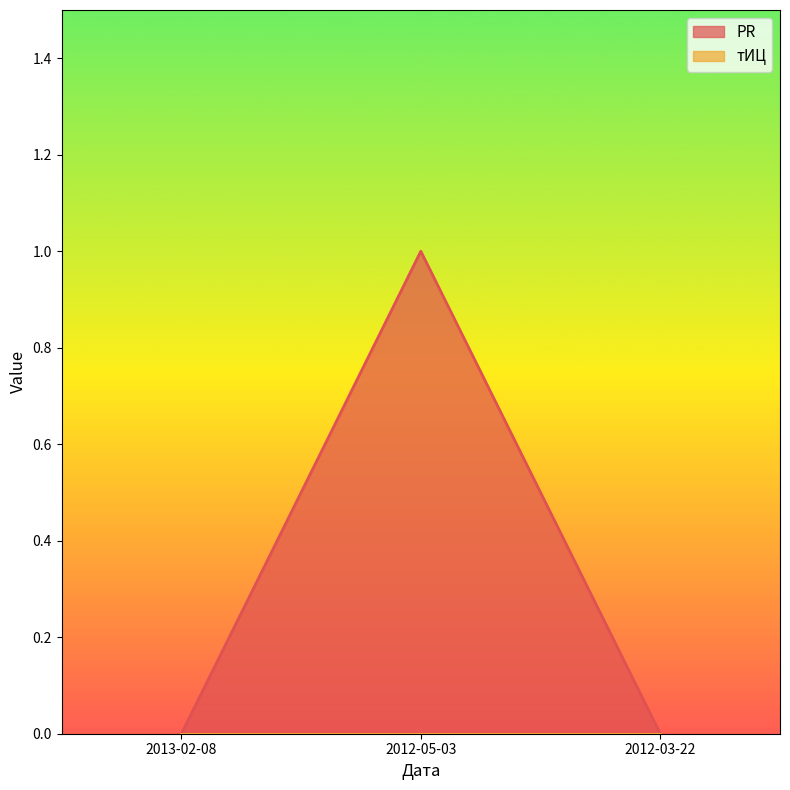

What is the label of the 2nd point from the left?

2012-05-03